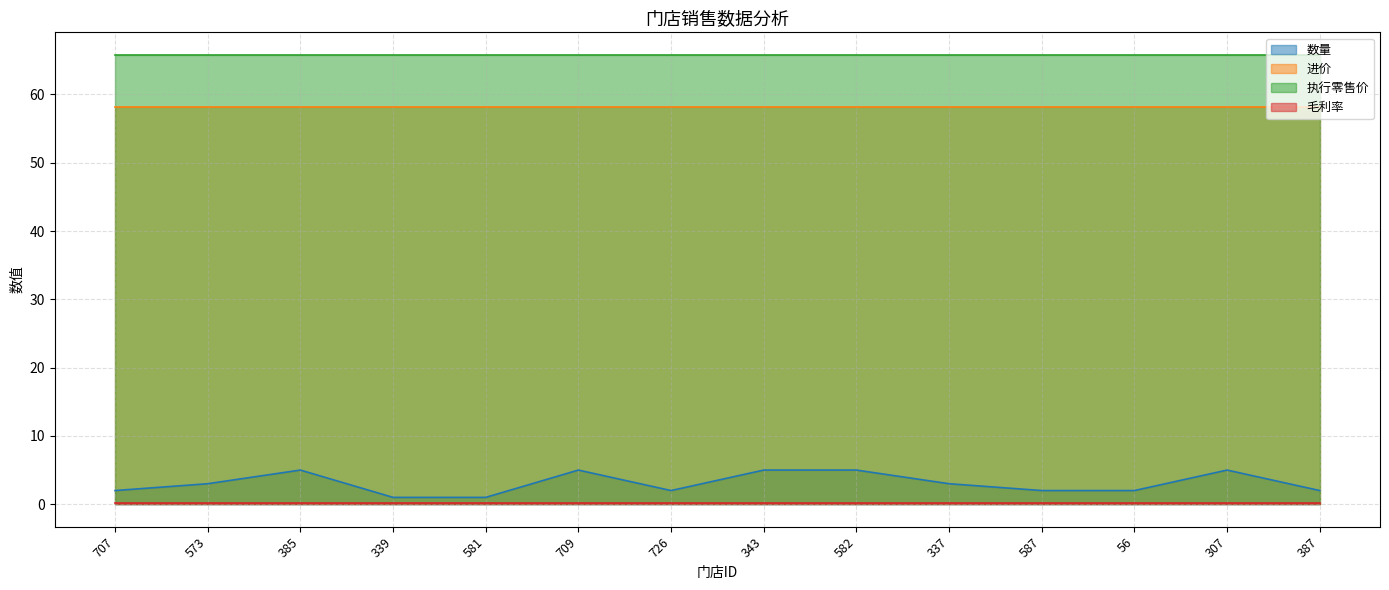

How many lines are shown in the chart?

4